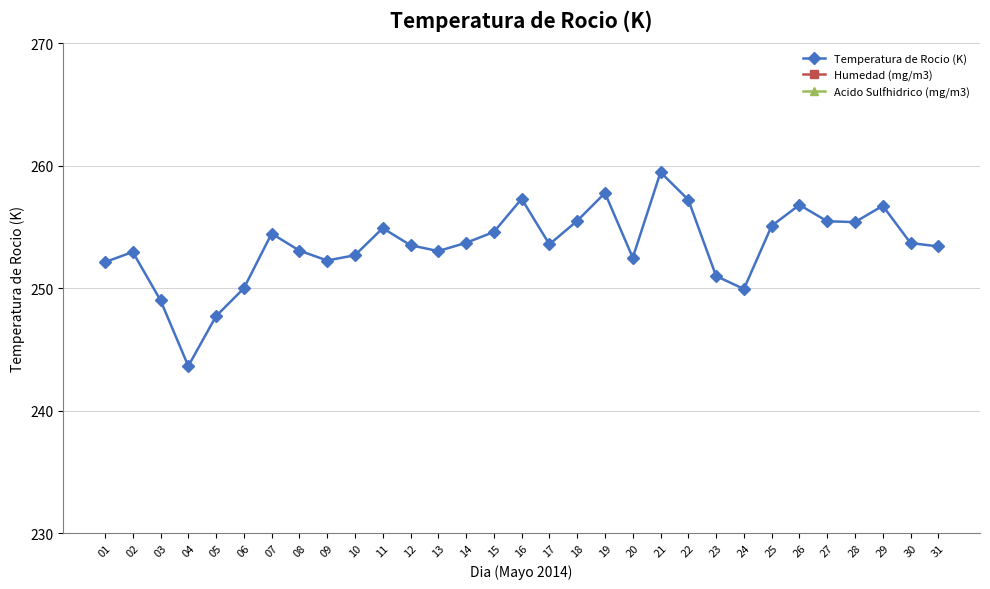

Reading left to right, transcribe all the data shown in this chart.

Temperatura de Rocio (K): 01=252.1	02=252.9	03=249.0	04=243.6	05=247.7	06=250.0	07=254.4	08=253.1	09=252.2	10=252.7	11=254.9	12=253.5	13=253.0	14=253.7	15=254.6	16=257.3	17=253.6	18=255.5	19=257.8	20=252.5	21=259.5	22=257.2	23=251.0	24=249.9	25=255.1	26=256.8	27=255.5	28=255.4	29=256.7	30=253.7	31=253.4
Humedad (mg/m3): 01=0.0	02=0.0	03=0.0	04=0.0	05=0.0	06=0.0	07=0.0	08=0.0	09=0.0	10=0.0	11=0.0	12=0.0	13=0.0	14=0.0	15=0.0	16=0.0	17=0.0	18=0.0	19=0.0	20=0.0	21=0.0	22=0.0	23=0.0	24=0.0	25=0.0	26=0.0	27=0.0	28=0.0	29=0.0	30=0.0	31=0.0
Acido Sulfhidrico (mg/m3): 01=0.0	02=0.0	03=0.0	04=0.0	05=0.0	06=0.0	07=0.0	08=0.0	09=0.0	10=0.0	11=0.0	12=0.0	13=0.0	14=0.0	15=0.0	16=0.0	17=0.0	18=0.0	19=0.0	20=0.0	21=0.0	22=0.0	23=0.0	24=0.0	25=0.0	26=0.0	27=0.0	28=0.0	29=0.0	30=0.0	31=0.0